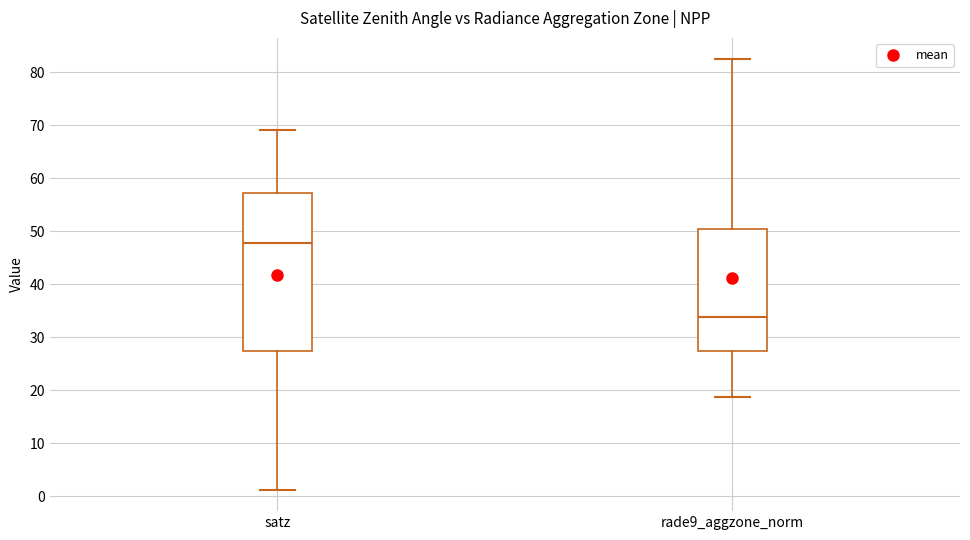

Where is the lower edge of the box for satz on the y-axis? The values are not printed on the chart, so give them approximately, as read against the axis.

27